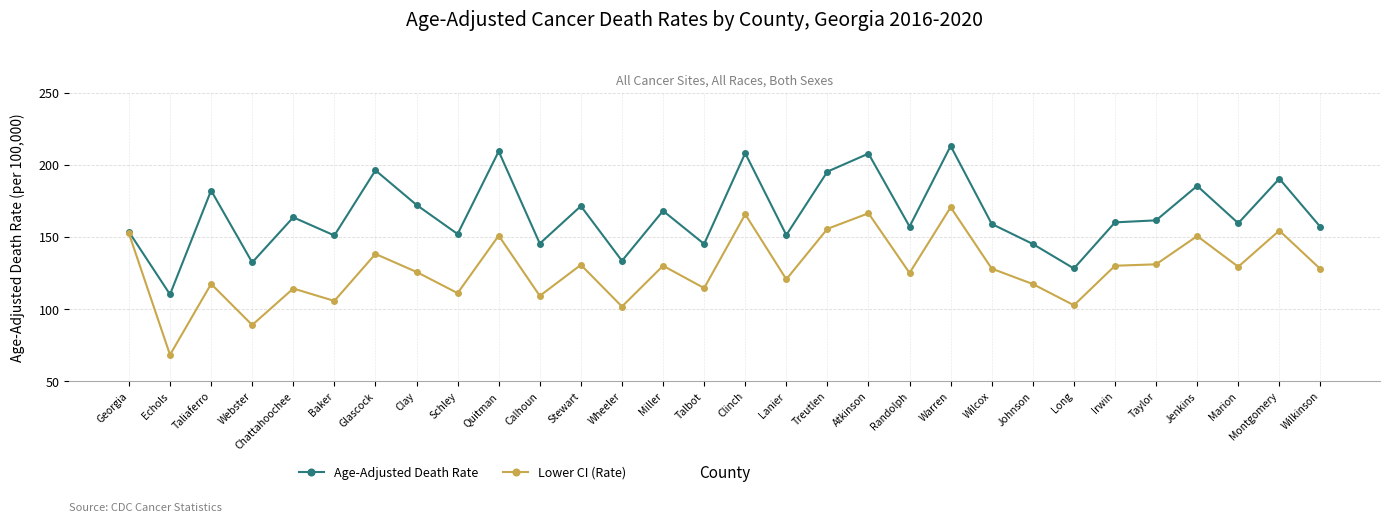

What position from the left is Wilcox?

22